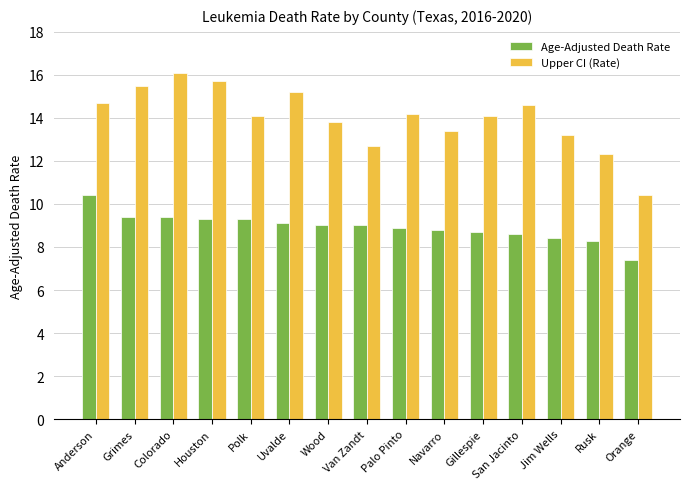

Where does the Age-Adjusted Death Rate series first go above 9?

Anderson